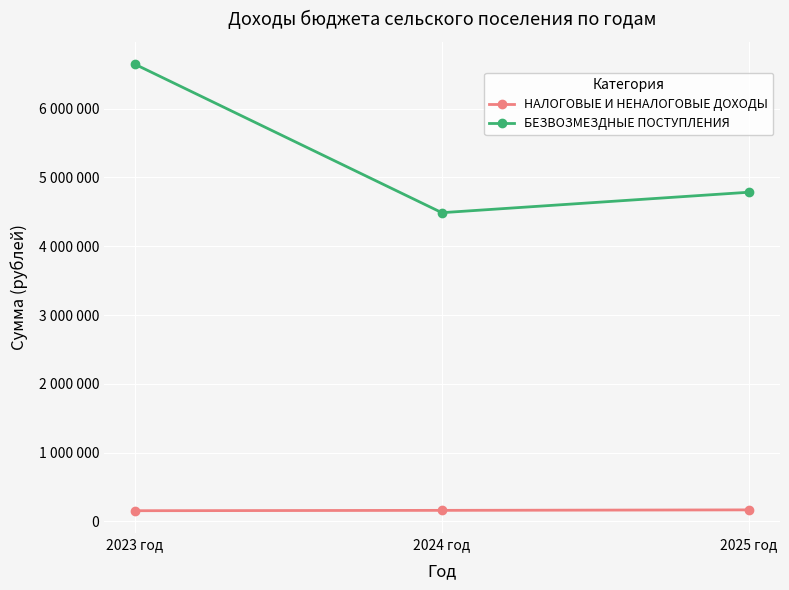

Where is НАЛОГОВЫЕ И НЕНАЛОГОВЫЕ ДОХОДЫ nearest to the value 161000?

2024 год